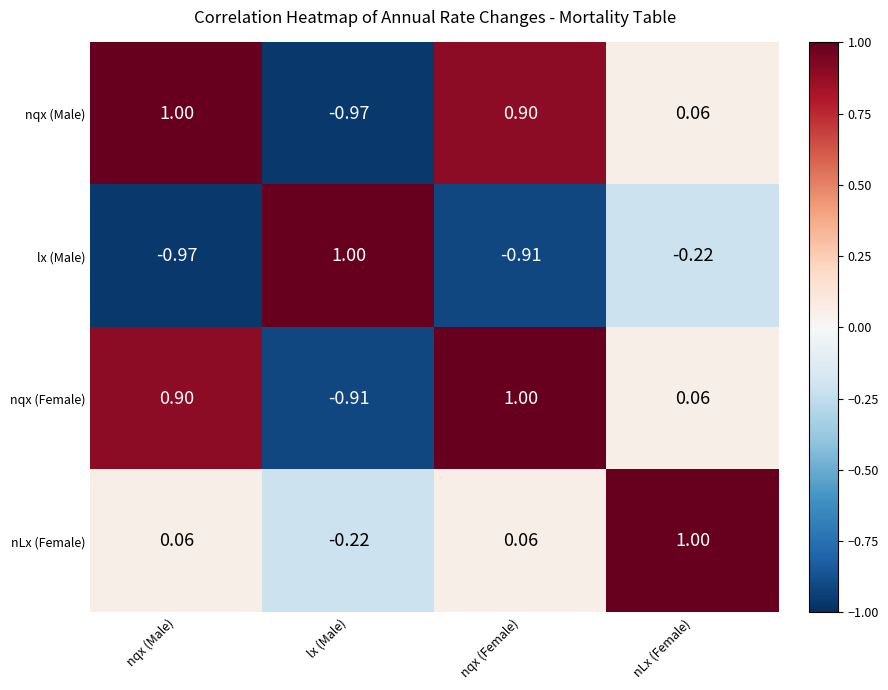

How many data points in nqx (Female) are less than 0?

1